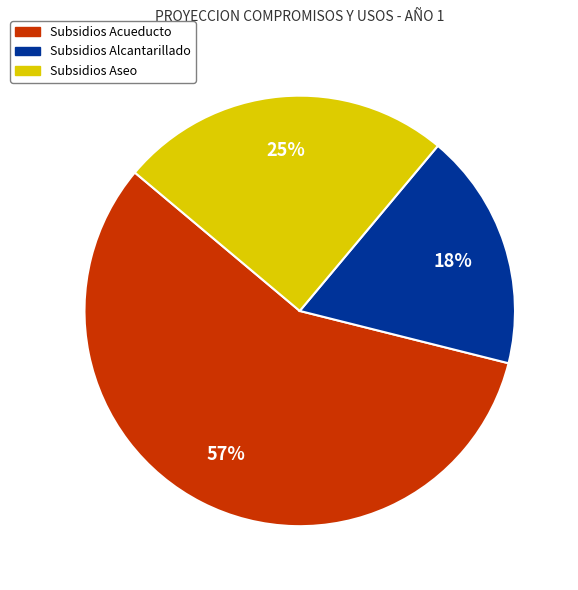

Does any single category account for the majority?

Yes